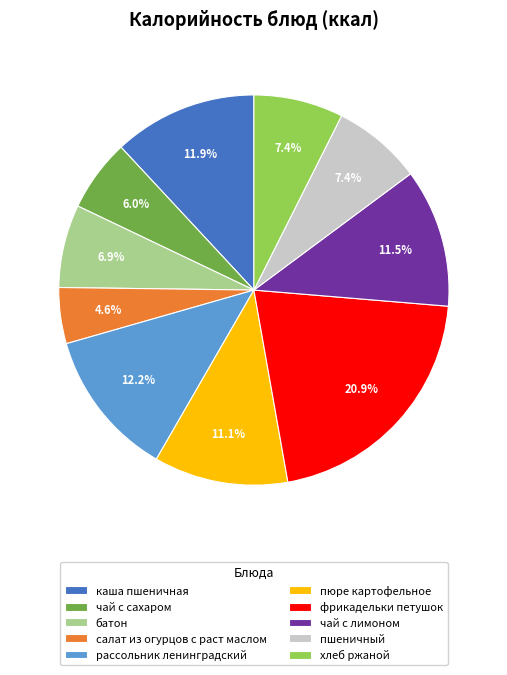

Count the number of slices in the pie.

10